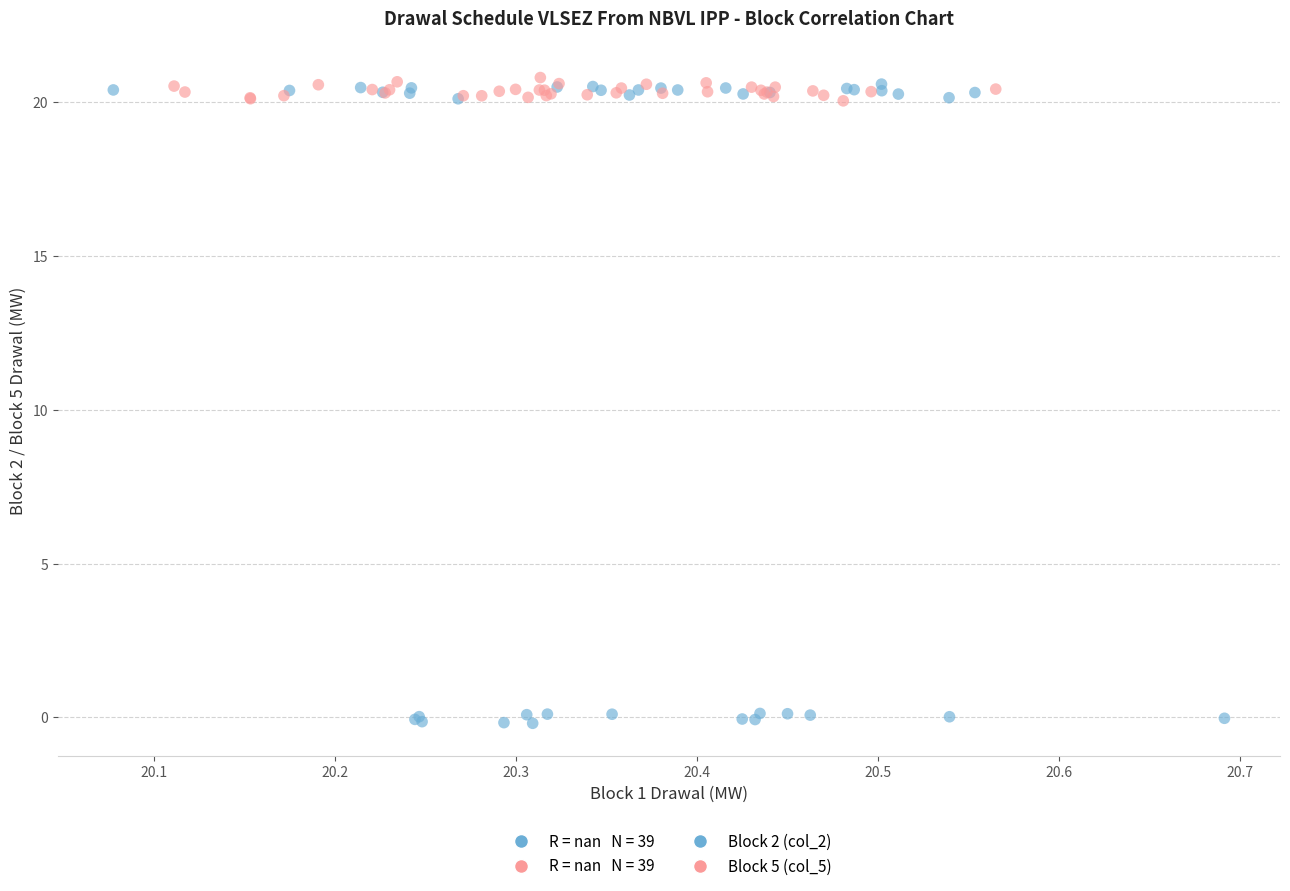

Which series contains the lowest Y value?

Block 2 (col_2)